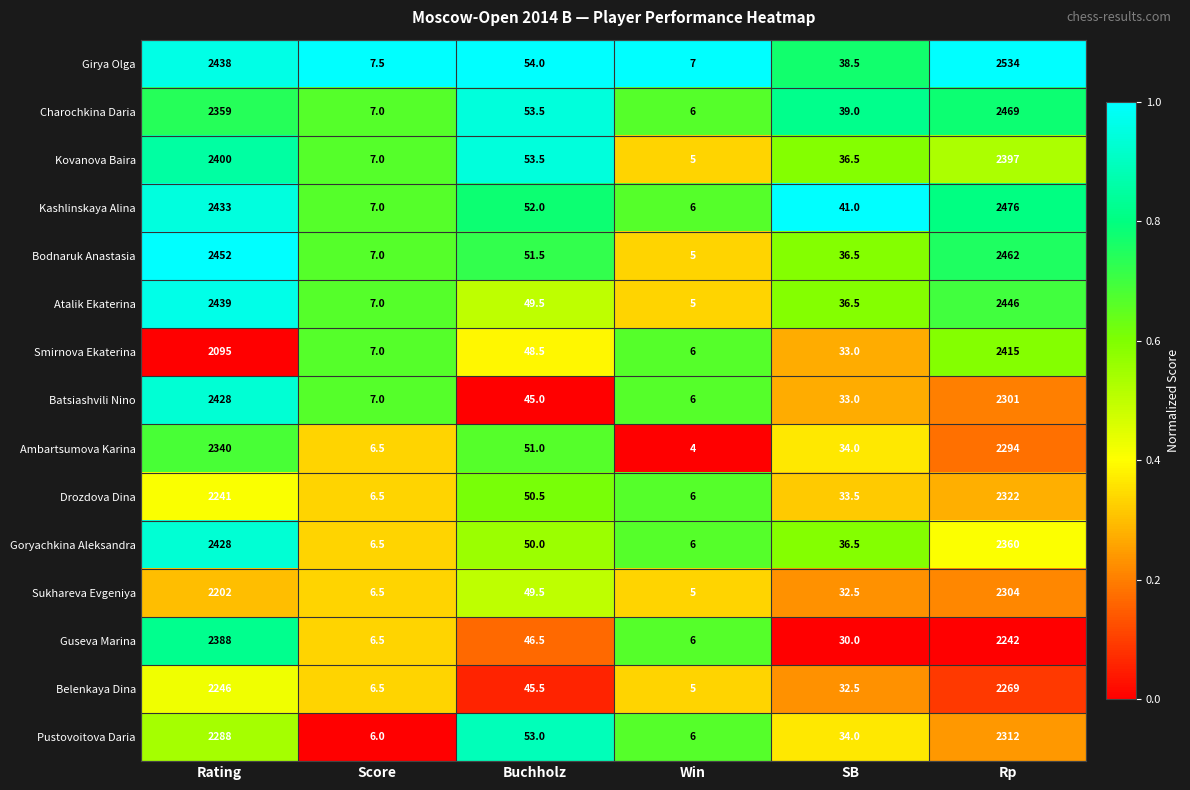

Which category has the lowest value across all series?

Win